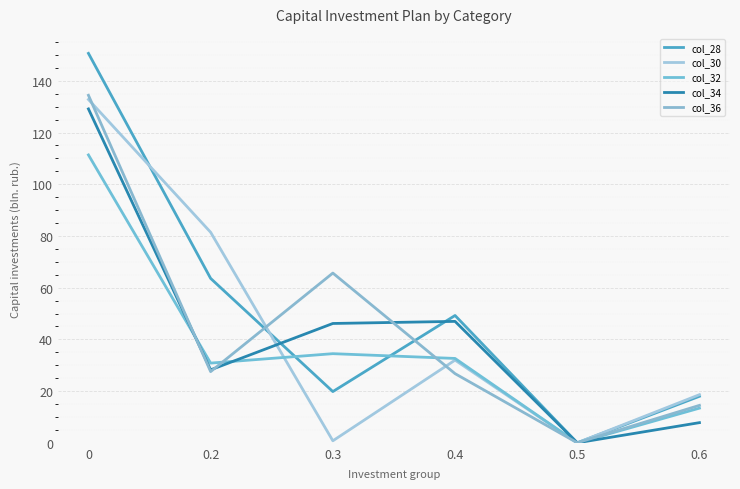

Does the chart have visible grid lines?

Yes